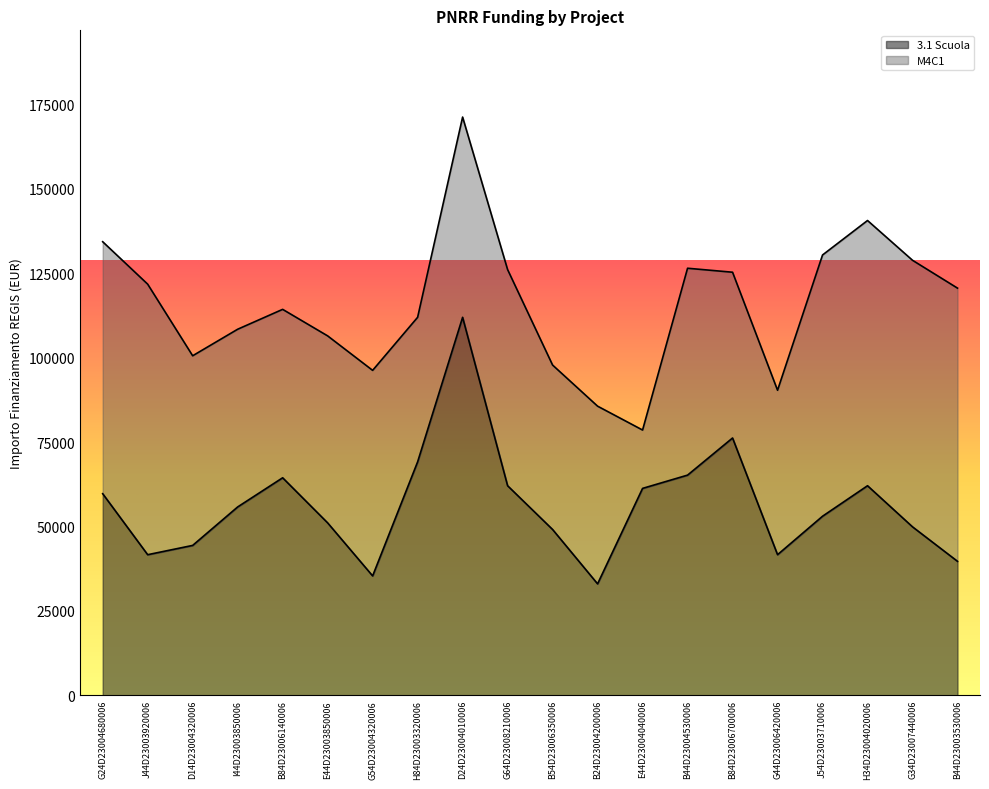

Count the number of values greater than 55778.

10